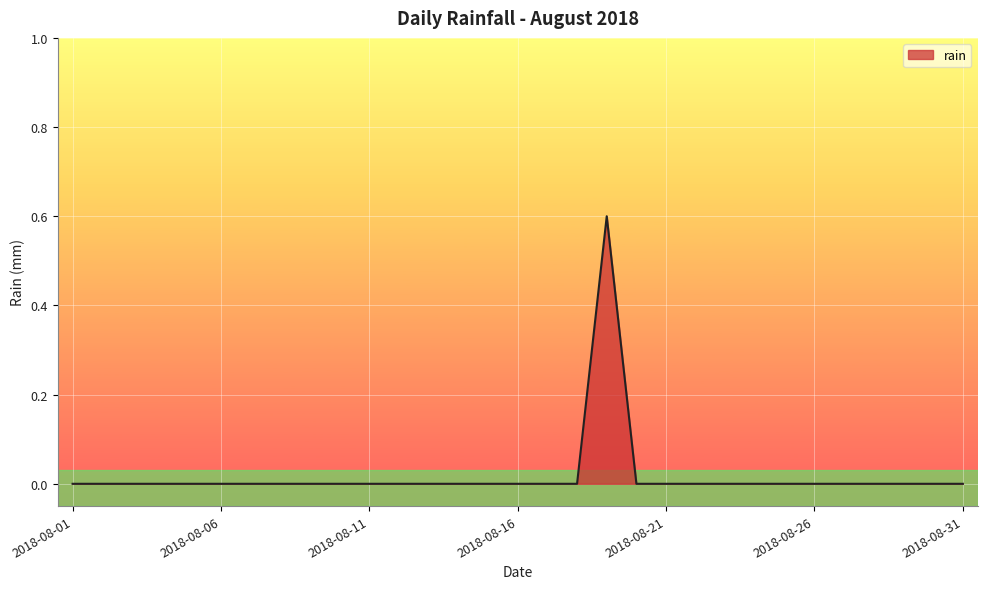

How many lines are shown in the chart?

1